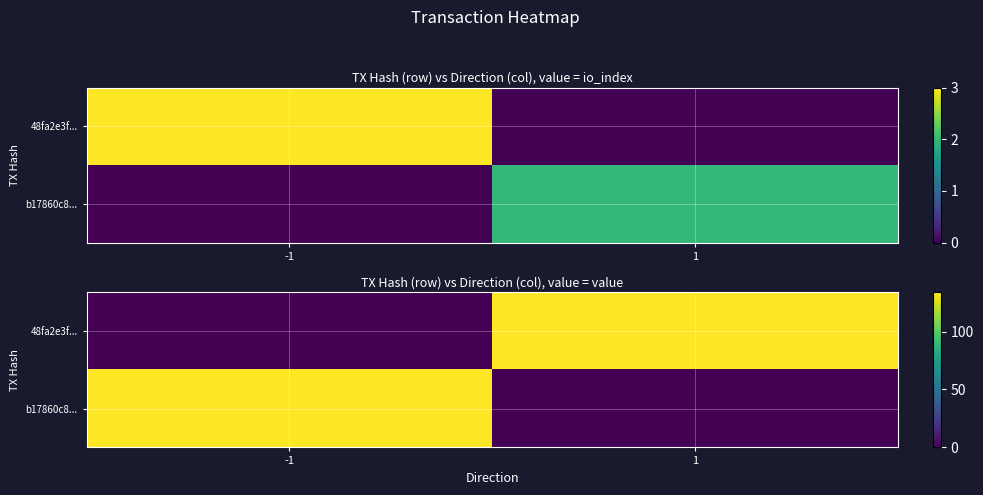

Rank the series at 1 from lowest to highest value.

b17860c8..., 48fa2e3f...